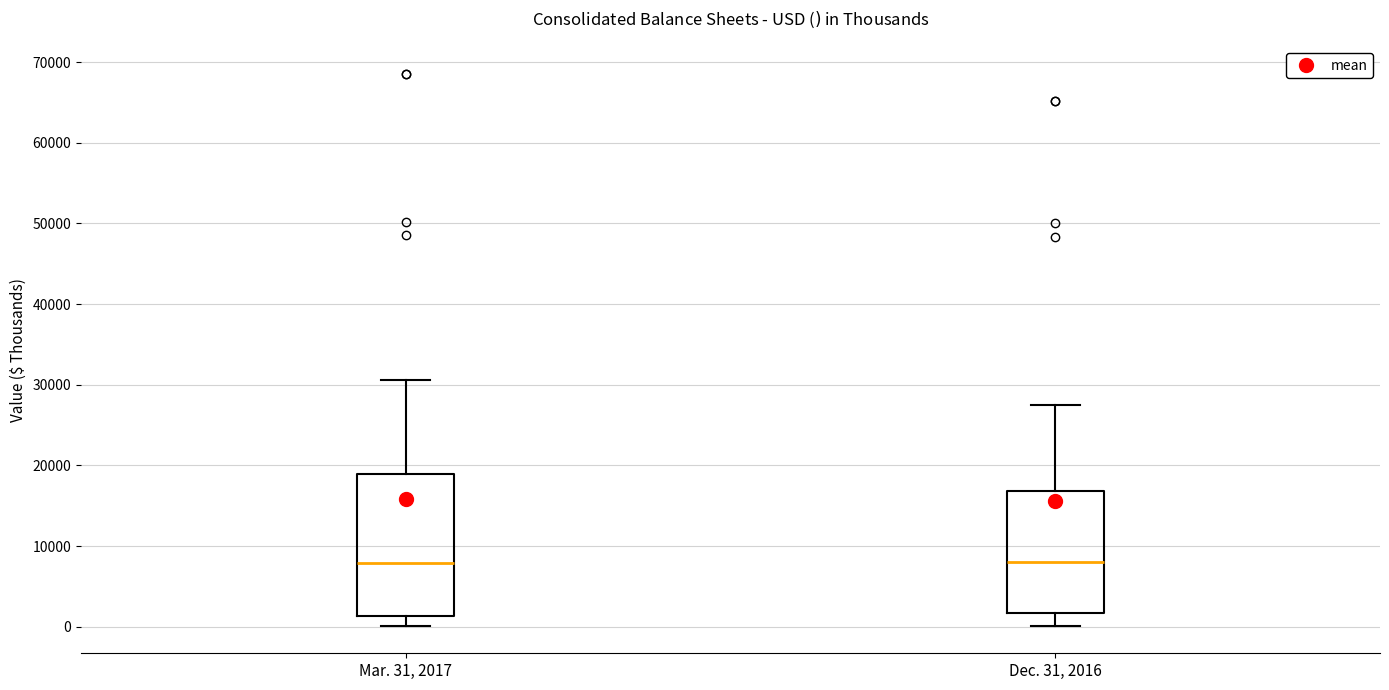

Reading left to right, read every box against the y-axis: the position of its median line, the range the box covers, and the ends of its whiskers. The values are not printed on the chart, so give them approximately, as read against the axis.

Mar. 31, 2017: median 8000, box 1000 to 19000, whiskers 0 to 31000
Dec. 31, 2016: median 8000, box 2000 to 17000, whiskers 0 to 28000